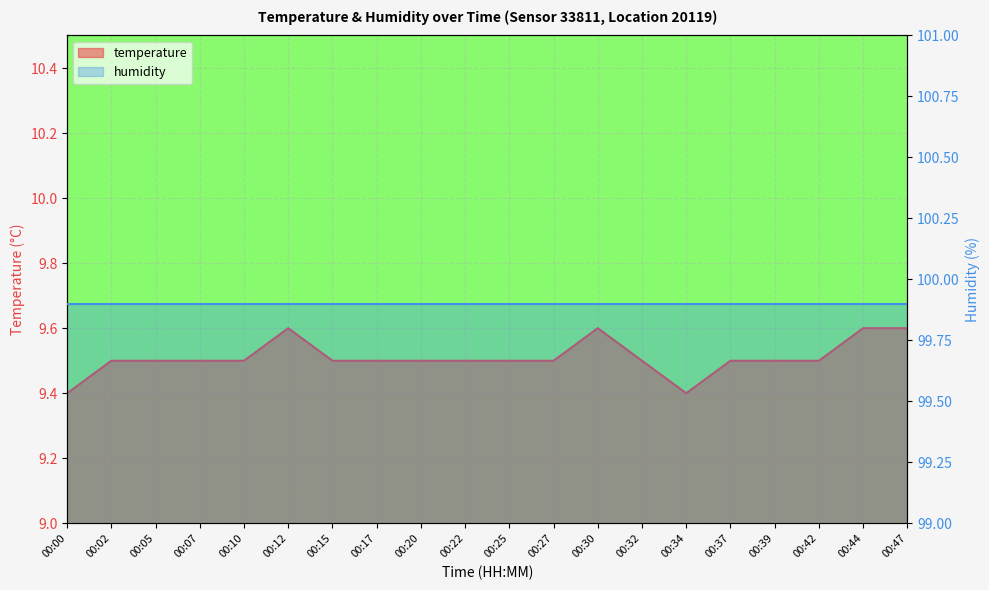

Approximately how many times larger is the value at 00:30 compared to 00:02?

1.0